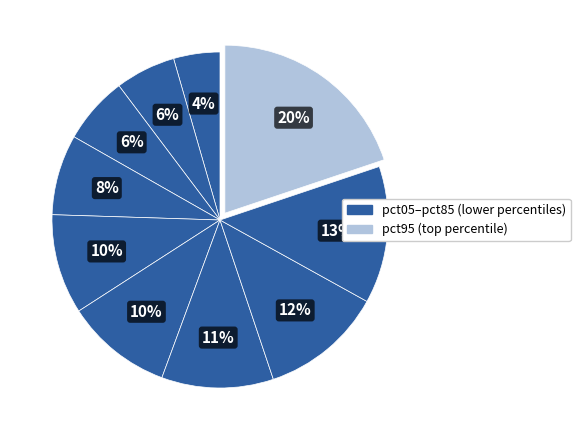

How many slices are in this pie chart?

10